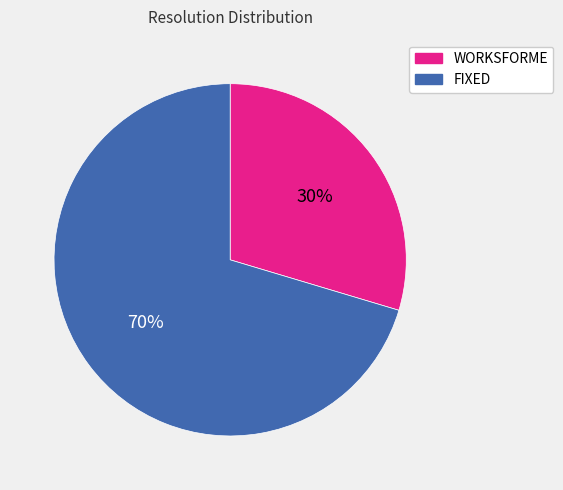

The WORKSFORME slice represents 18% of the pie. True or false?

False